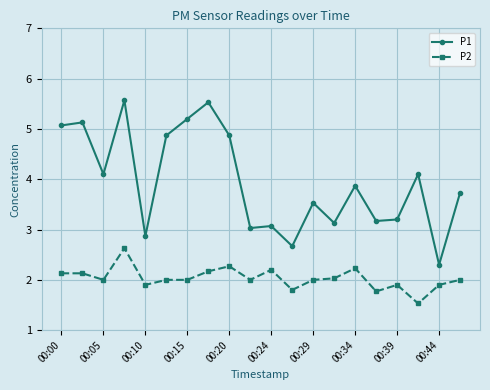

Reading left to right, what are all the values shown in this chart?

P1: 5.1	5.1	4.1	5.6	2.9	4.9	5.2	5.5	4.9	3.0	3.1	2.7	3.5	3.1	3.9	3.2	3.2	4.1	2.3	3.7
P2: 2.1	2.1	2.0	2.6	1.9	2.0	2.0	2.2	2.3	2.0	2.2	1.8	2.0	2.0	2.2	1.8	1.9	1.5	1.9	2.0